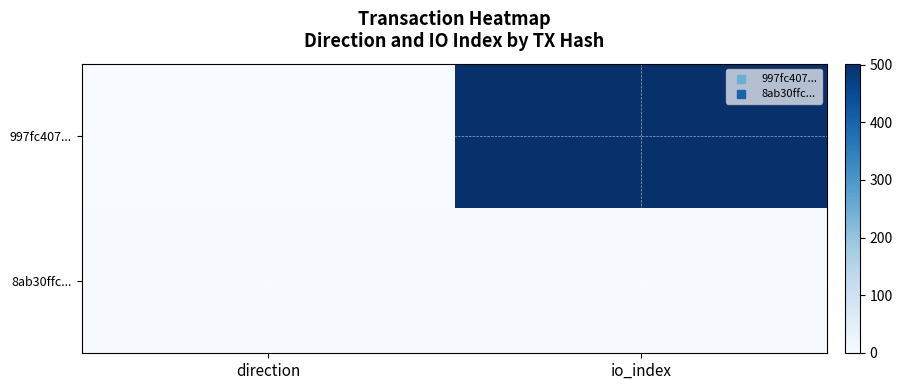

Which category has the highest value across all series?

io_index